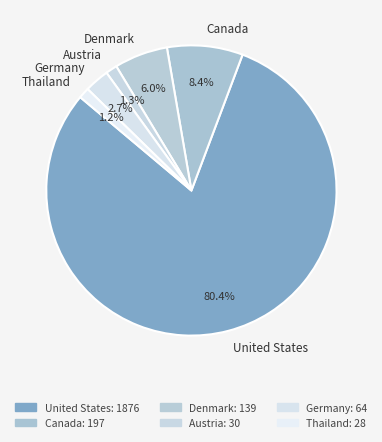

Count the number of slices in the pie.

6